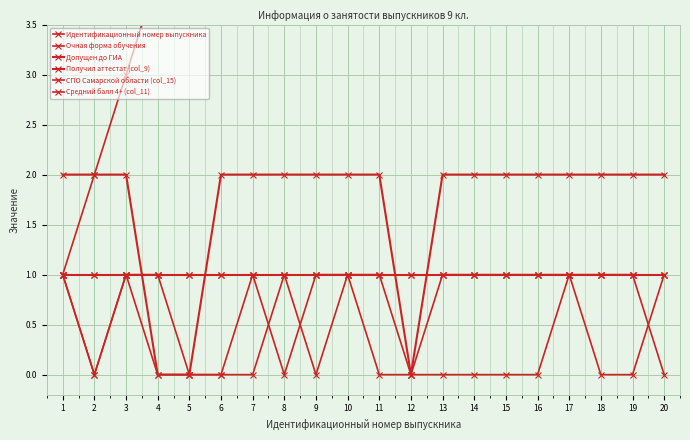

Which category has the highest value in the Средний балл 4+ (col_11) series?

1